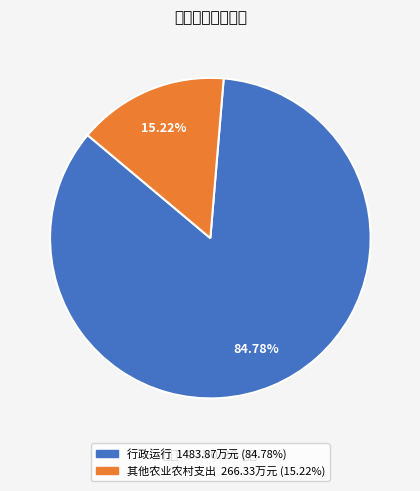

What is the majority slice?

行政运行